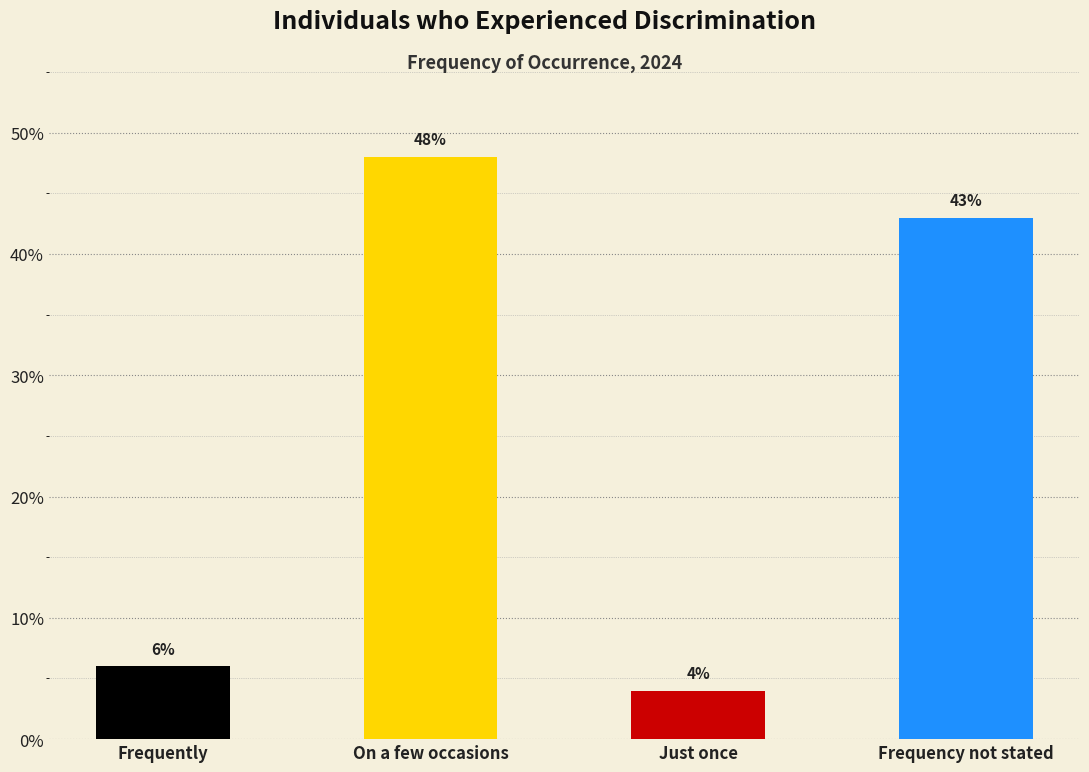

Which has a higher value, Just once or On a few occasions?

On a few occasions